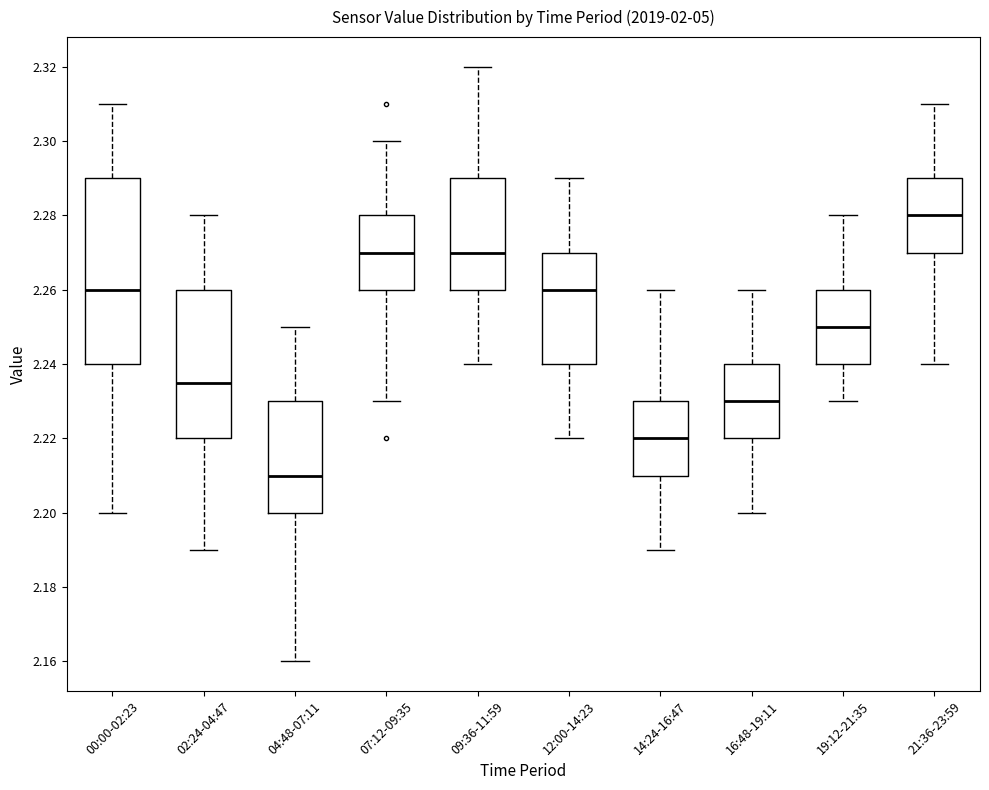

Which box's median line is the lowest?

04:48-07:11